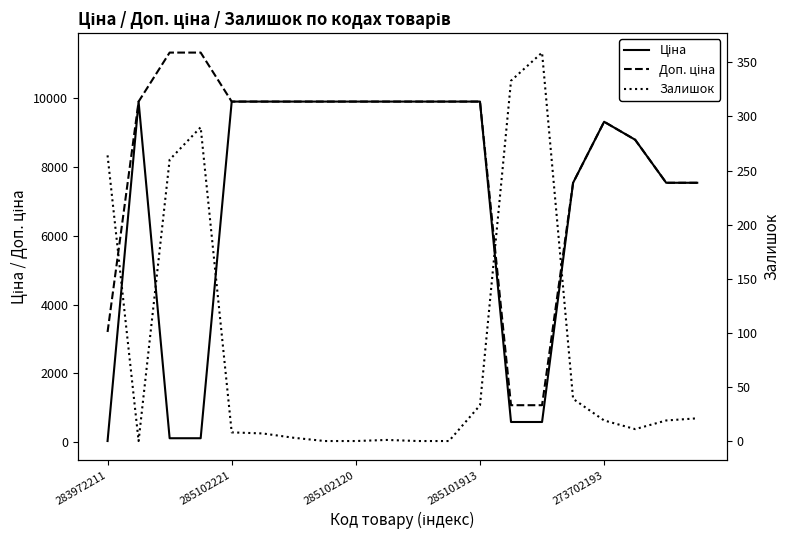

Read the Ціна value at 14.

586.0